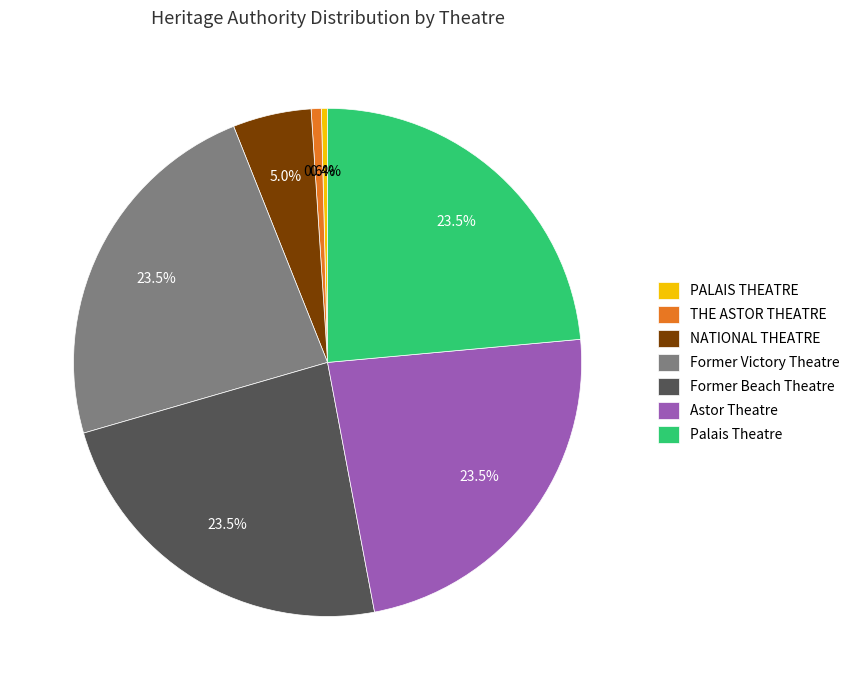

Between THE ASTOR THEATRE and NATIONAL THEATRE, which is larger?

NATIONAL THEATRE